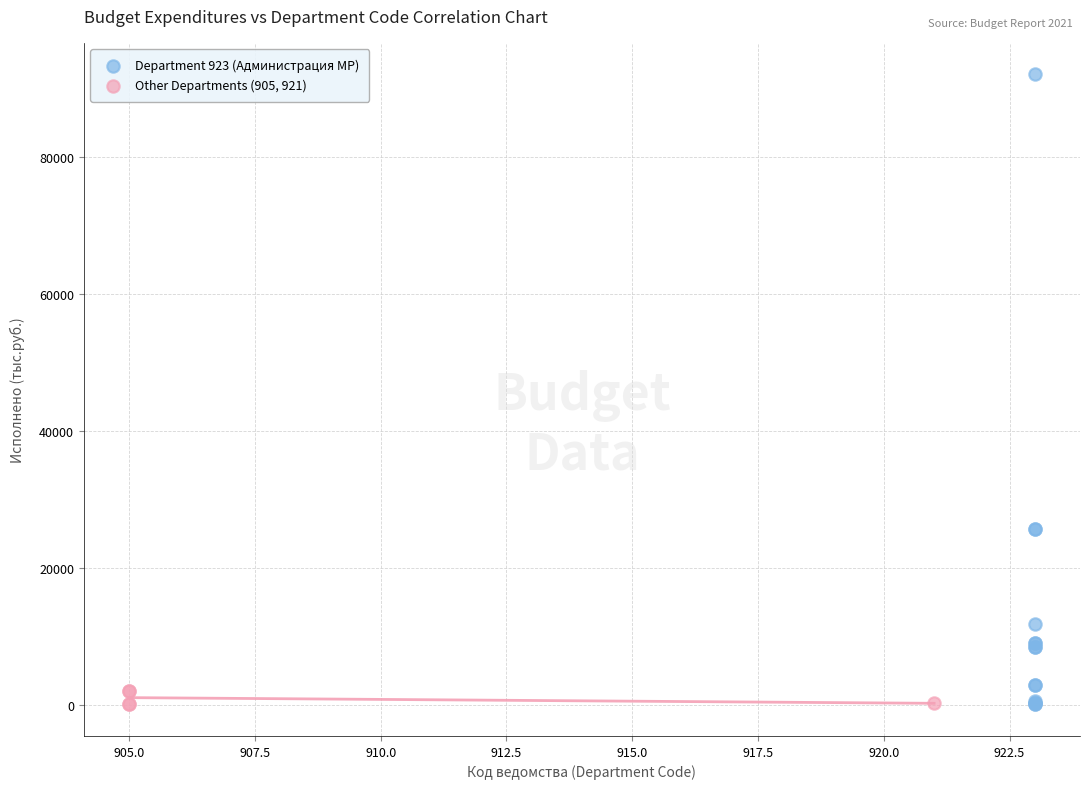

Which series reaches the maximum Y coordinate?

Department 923 (Администрация МР)